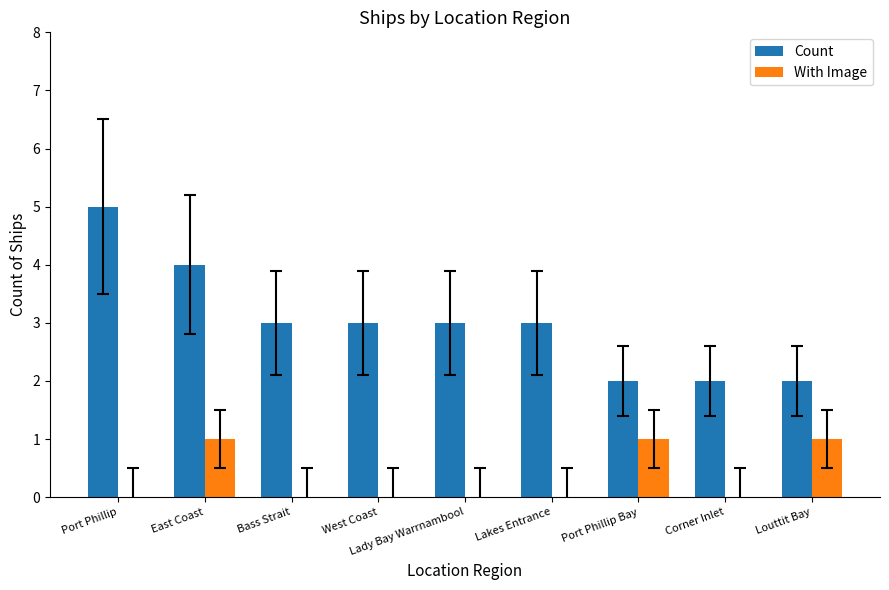

Is the value of With Image at Corner Inlet greater than the value of Count at Port Phillip?

No